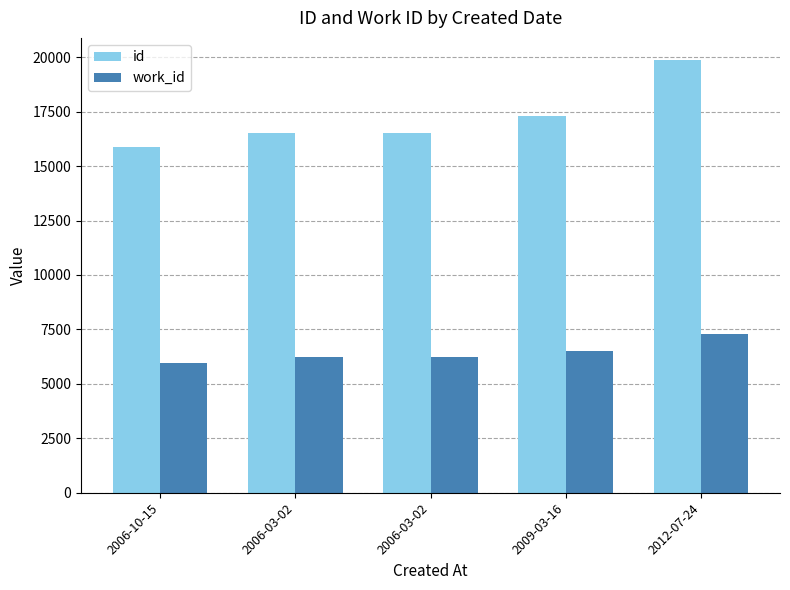

At which label is id closest to 17884?

2009-03-16